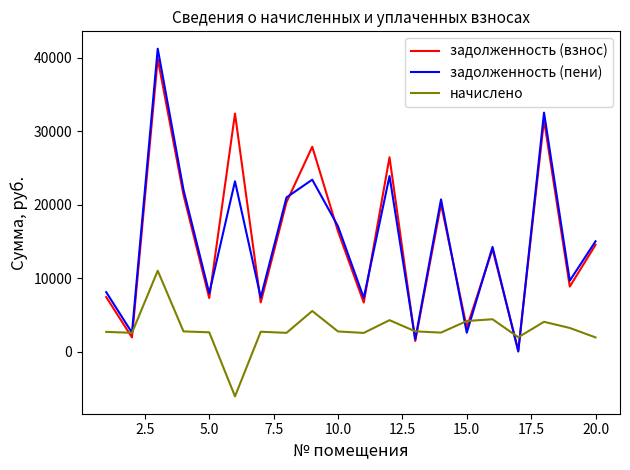

What are all the series names shown in the legend?

задолженность (взнос), задолженность (пени), начислено